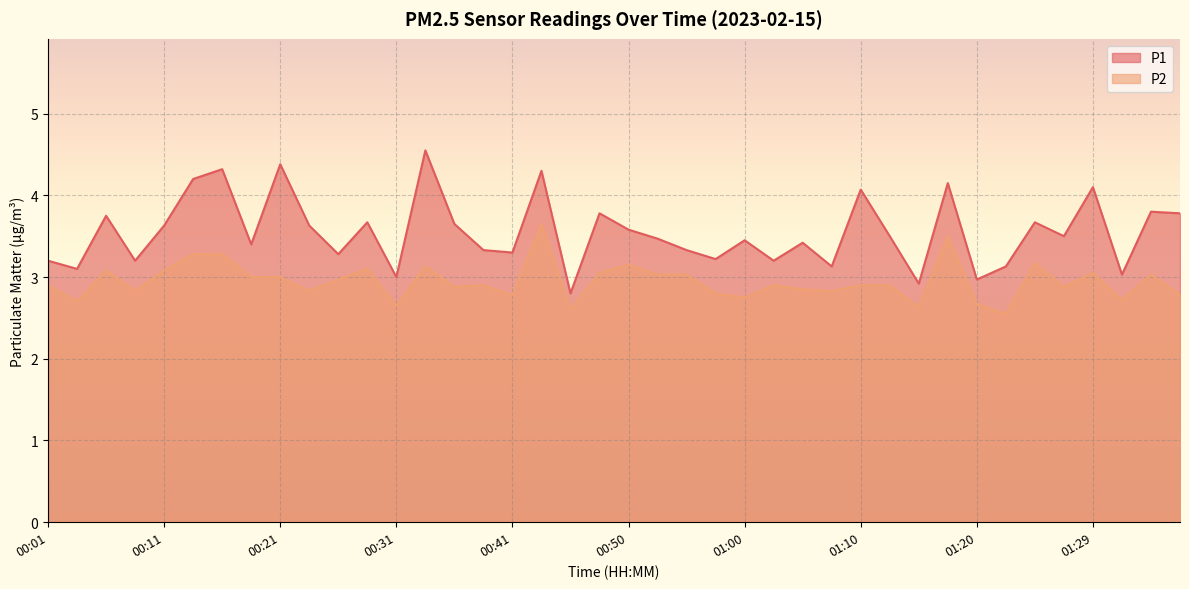

Rank the series by their average value, from highest to lowest.

P1, P2